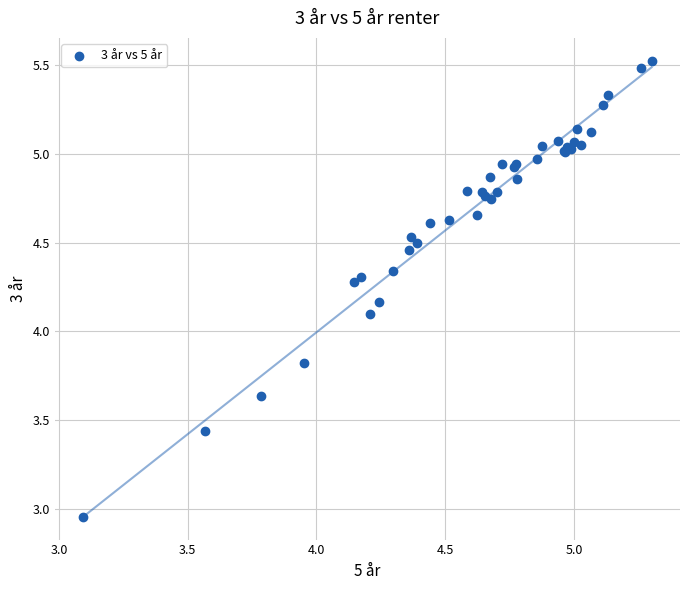

What Y value in the scatter plot is closest to 4?

4.1